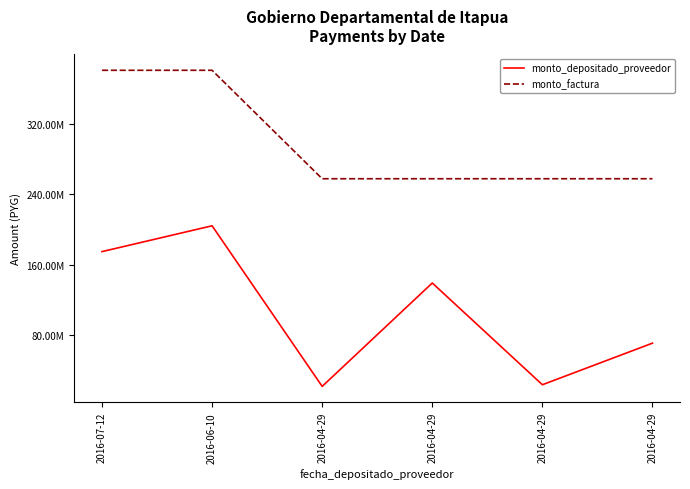

Which series has the largest total across all categories?

monto_factura